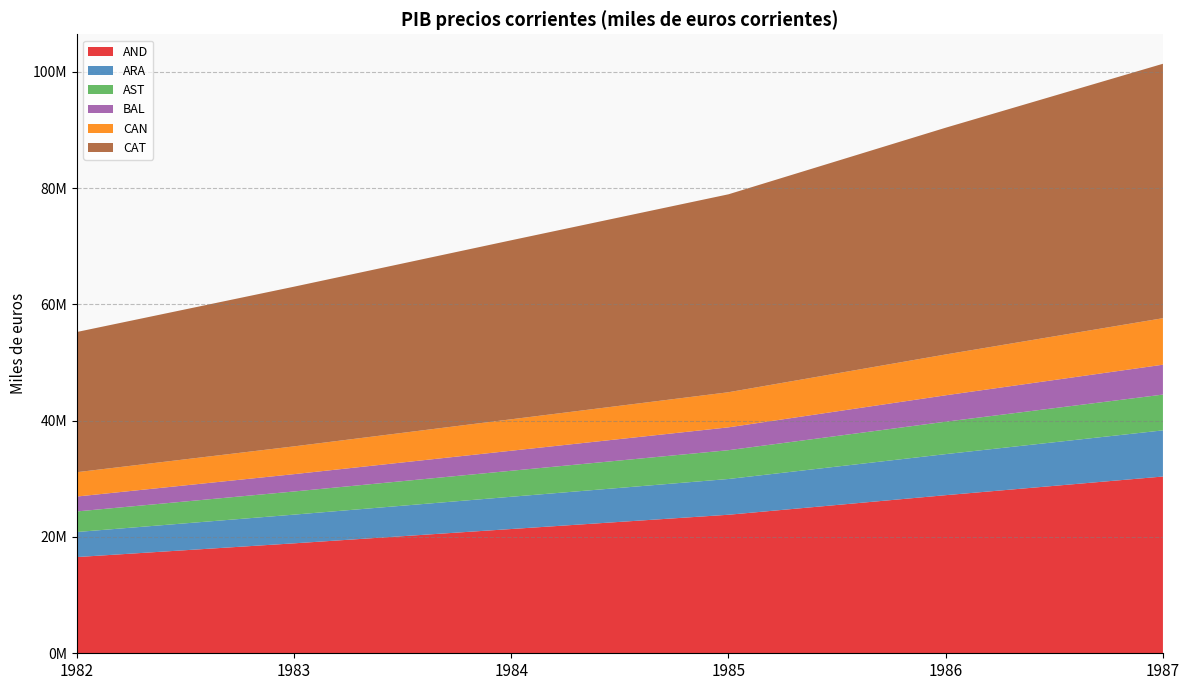

Reading right to left, transcribe all the data shown in this chart.

AND: 30394865.9	27188729.2	23821790.4	21368031.6	18905459.1	16546396.7
ARA: 7937996.6	7059287.3	6149044.2	5547037.4	4935682.0	4307680.7
AST: 6150715.3	5576327.2	4951852.4	4470520.3	3980898.0	3537054.0
BAL: 5139420.1	4539852.0	3927951.3	3445164.5	2980481.5	2562133.9
CAN: 7997294.6	7021257.4	6037866.5	5407269.0	4776447.8	4183681.9
CAT: 43752582.1	38992768.1	34037782.3	30783287.4	27460050.5	24108790.6